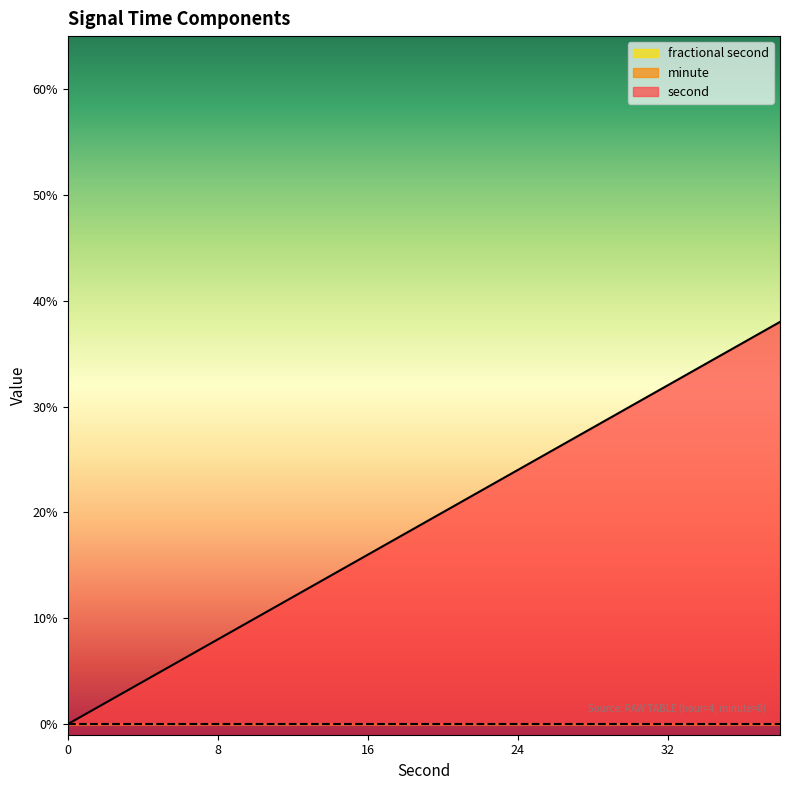

Which category has the highest value across all series?

38